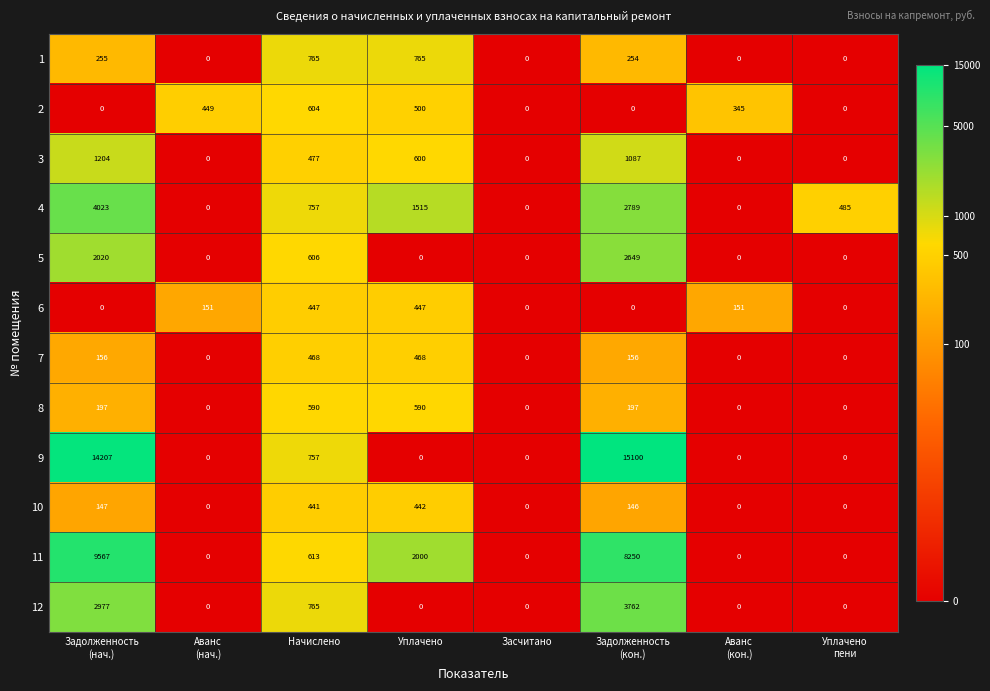

What is the greatest value displayed?

15100